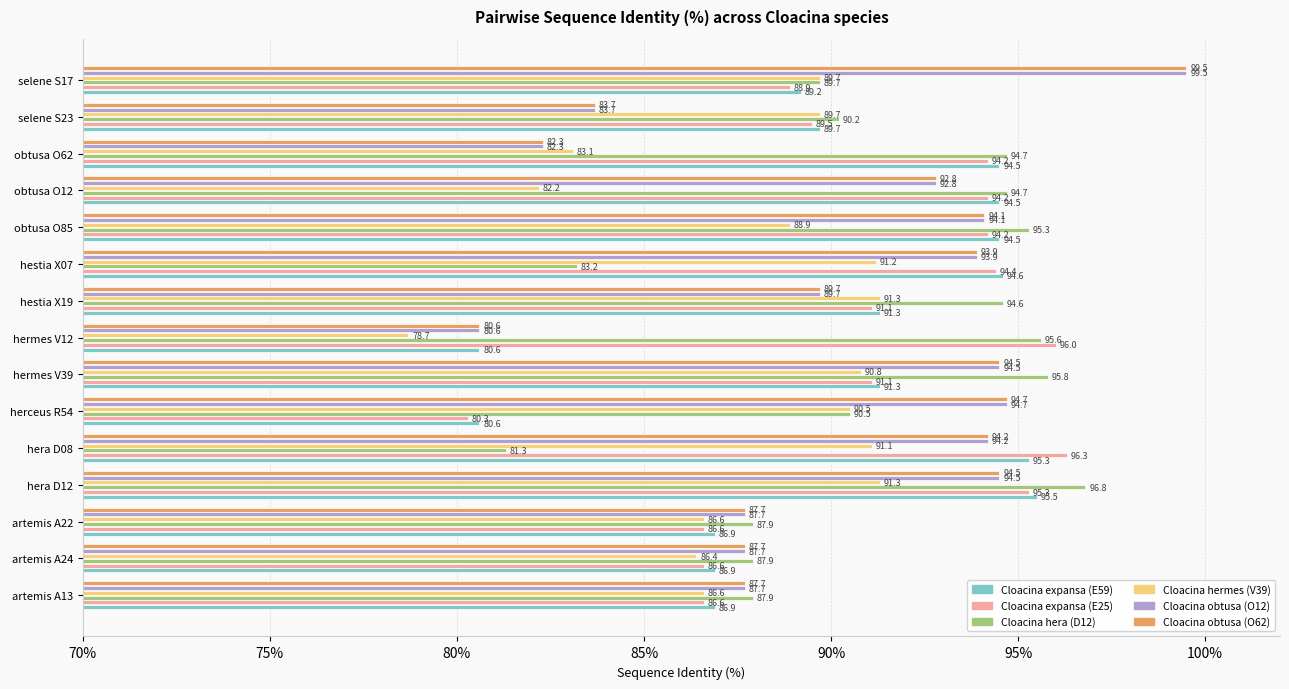

What is the average value of the Cloacina hera (D12) series?

91.1